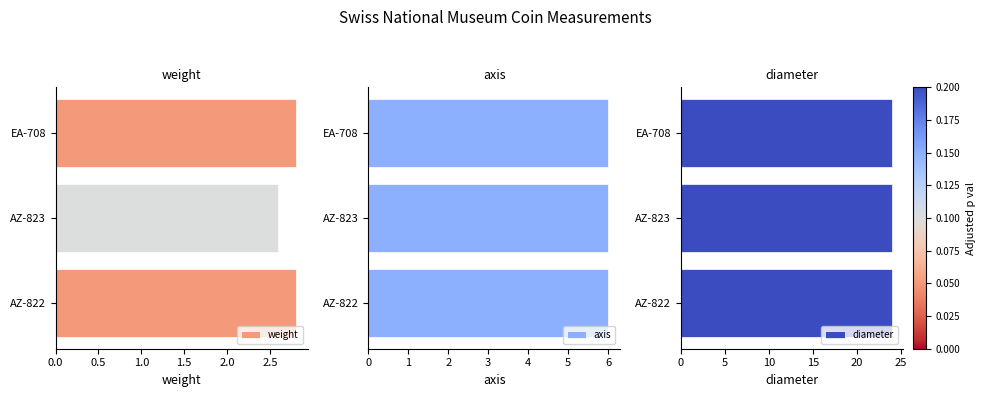

What is the lowest value of the weight series?

2.6